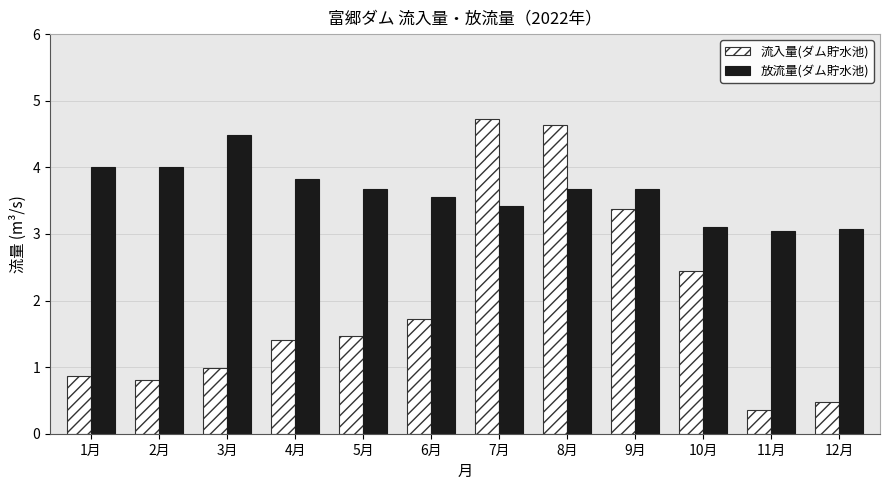

How many bars are there in total?

24